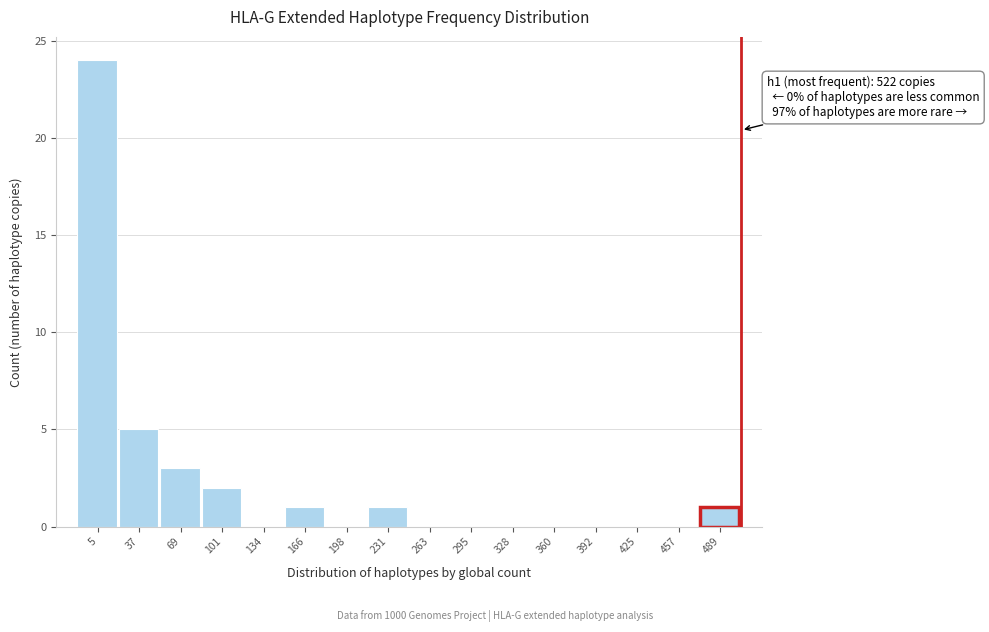

Reading right to left, what are all the values shown in this chart?

489=1	457=0	425=0	392=0	360=0	328=0	295=0	263=0	231=1	198=0	166=1	134=0	101=2	69=3	37=5	5=24